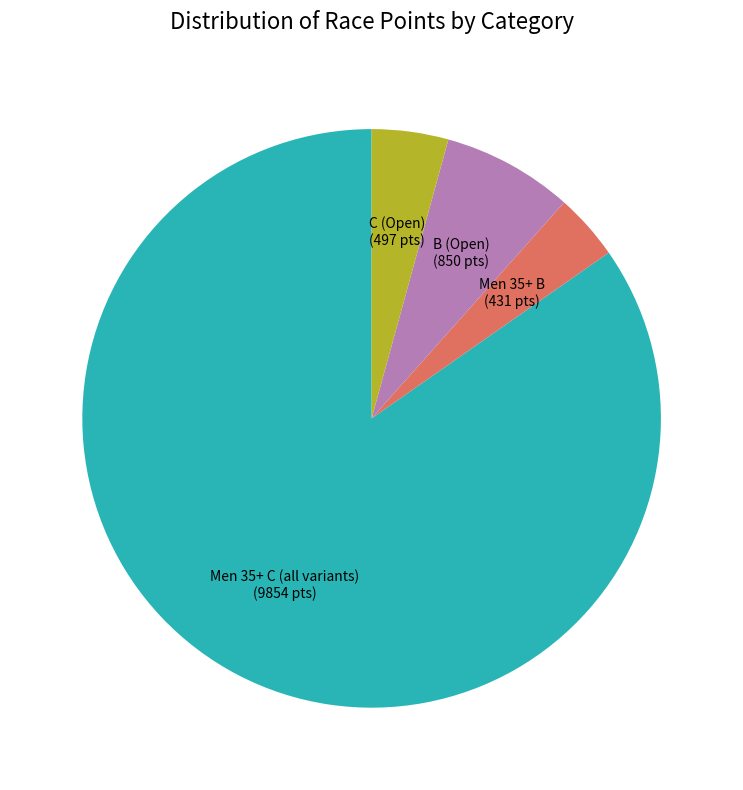

What is the ratio of the value at Men 35+ C (all variants) to the value at Men 35+ B?

22.9